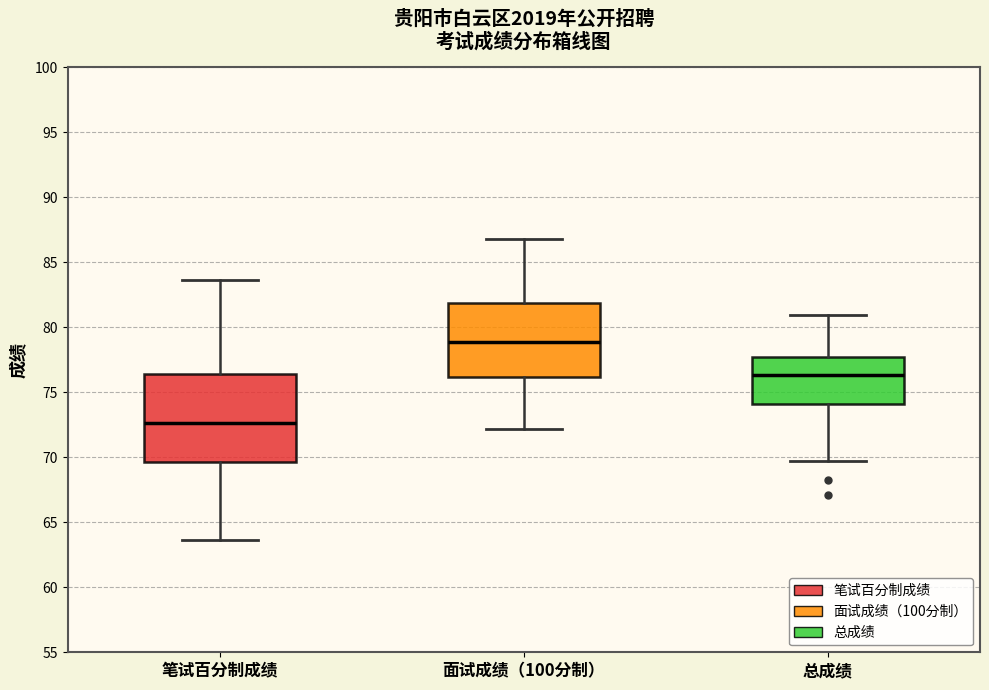

Which box's median line is the highest?

面试成绩（100分制）